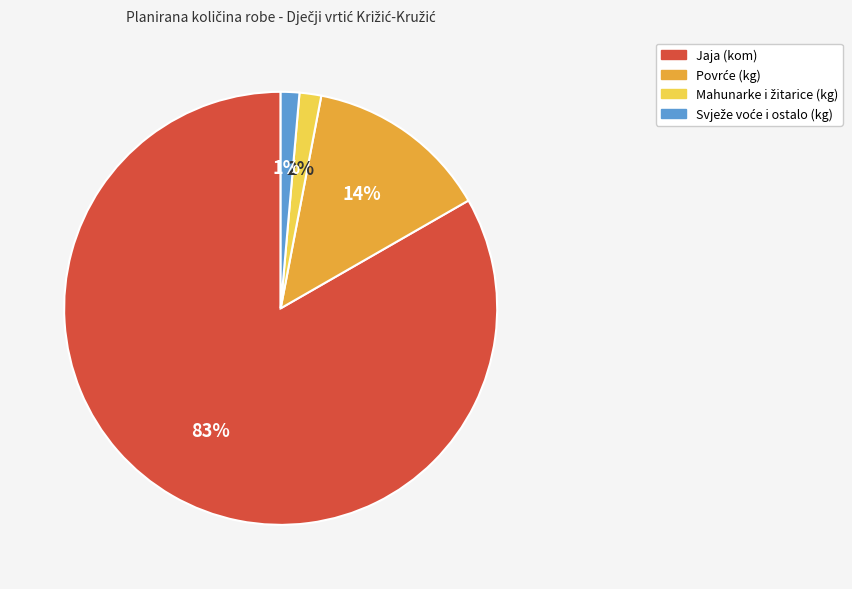

To the nearest percent, what portion does Jaja (kom) represent?

83%